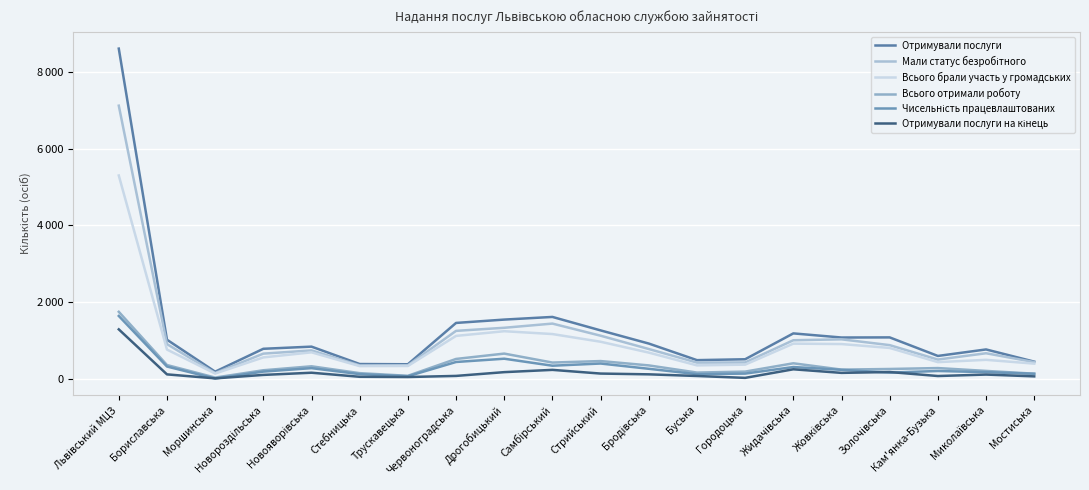

Count the number of categories in the chart.

20